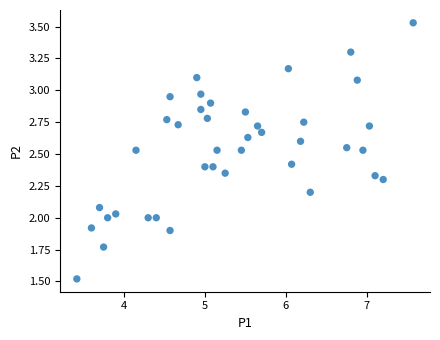

What is the range of X values (max minus min)?

4.2